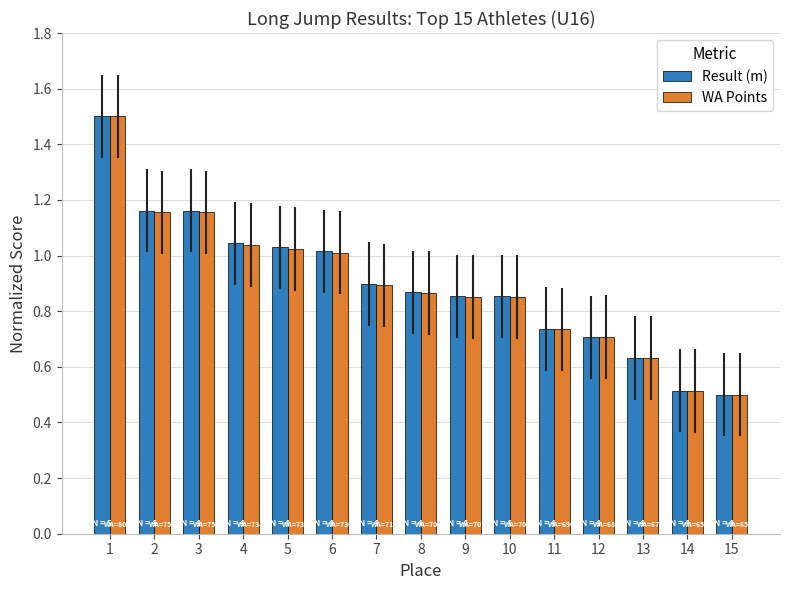

At which label is Result (m) closest to 1?

6